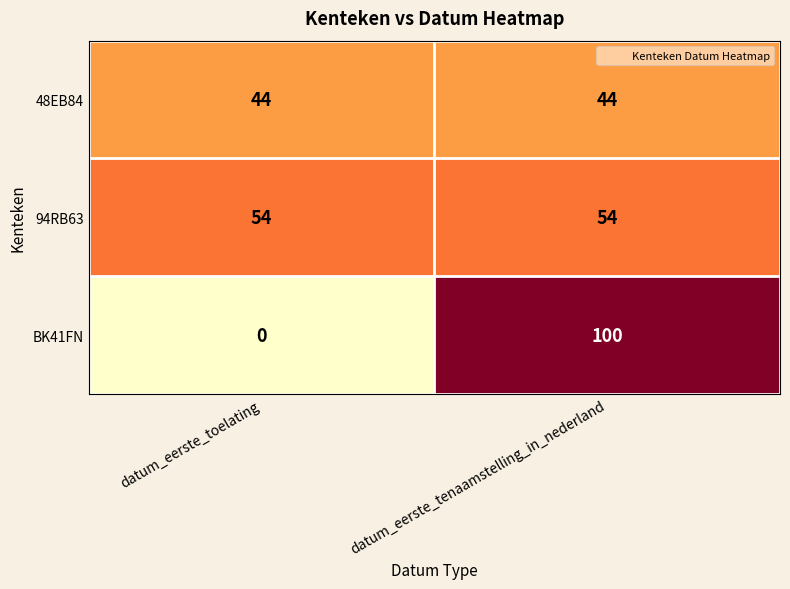

The value of 94RB63 at datum_eerste_tenaamstelling_in_nederland is 80. True or false?

False